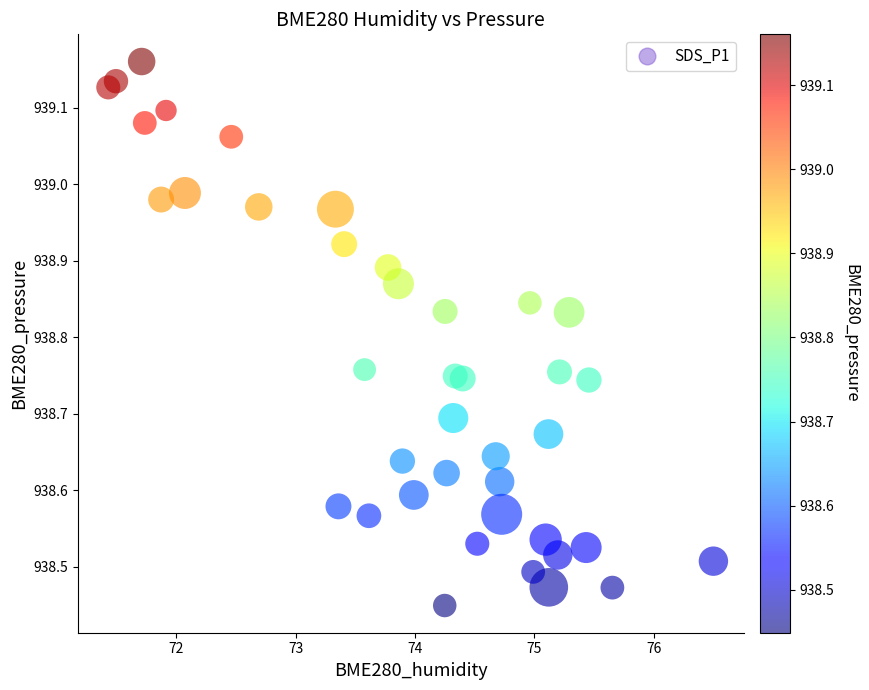

What is the range of X values (max minus min)?

5.1